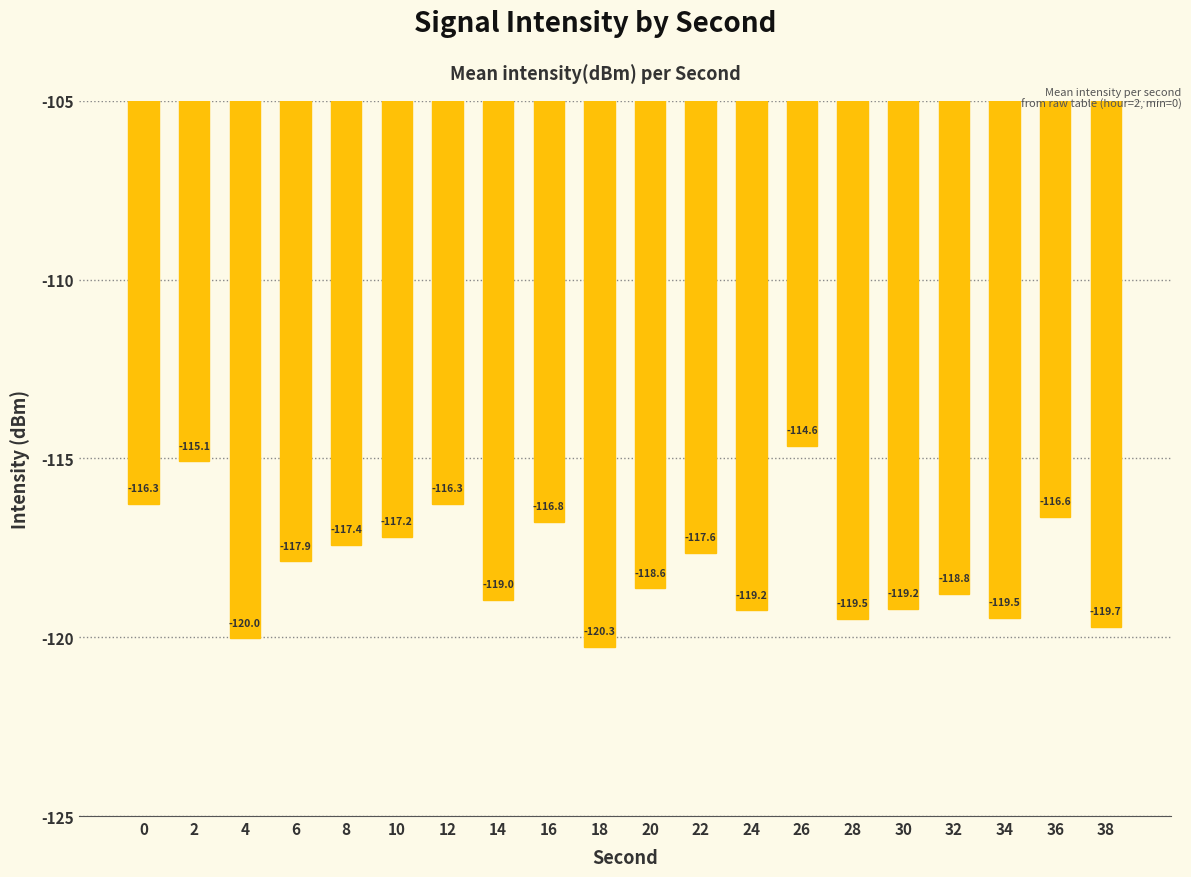

What is the sum of all values?

-2359.6